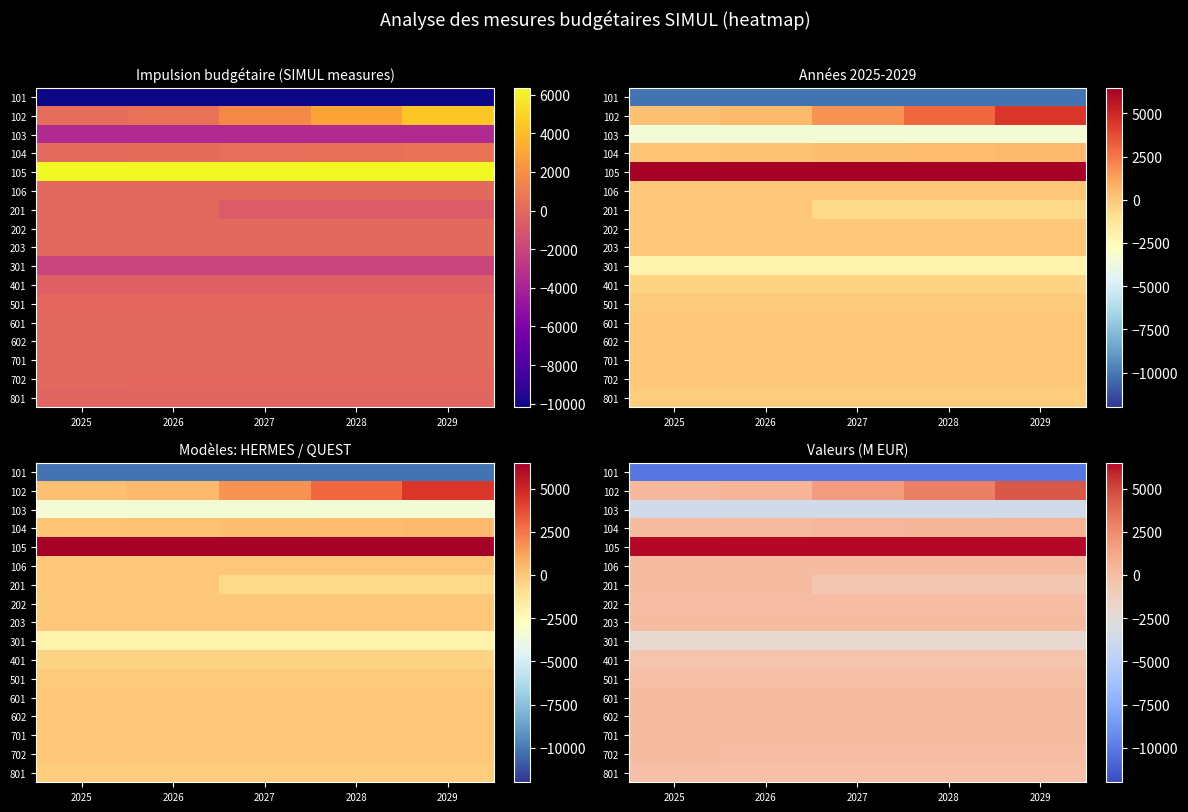

True or false: 105 has a value of 6369 at 2026.

True